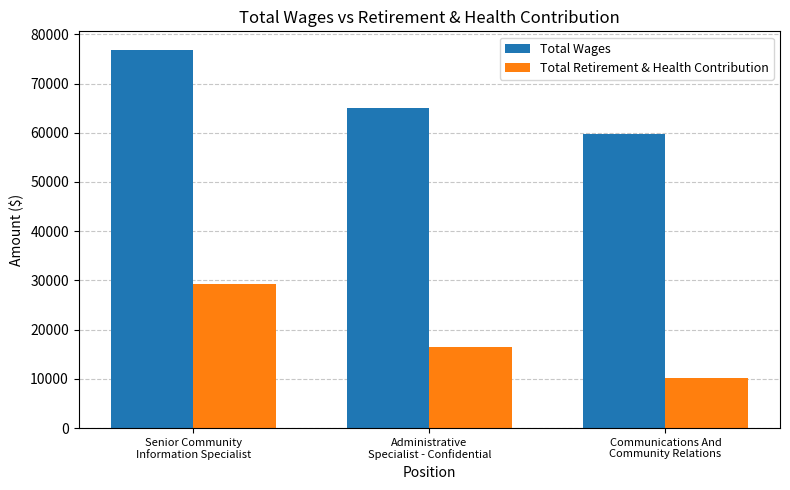

What is the difference between the Total Wages values at Communications And
Community Relations and Senior Community
Information Specialist?

16966